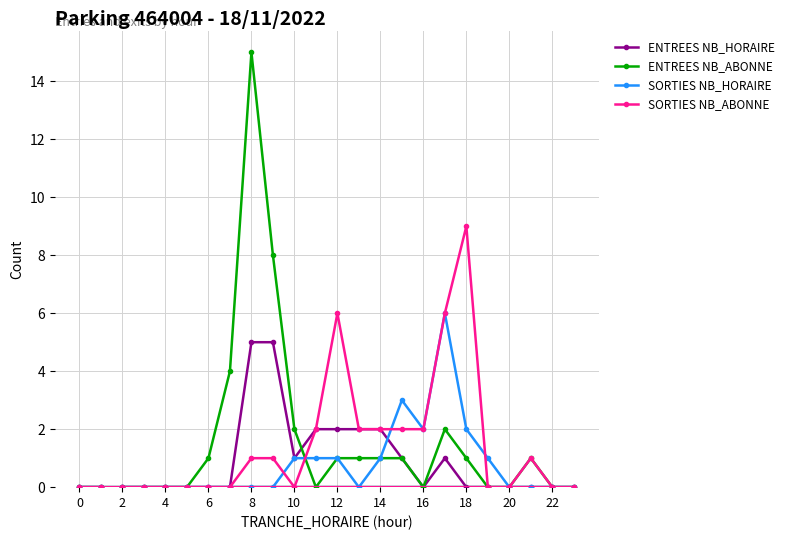

Which series has the largest range (max minus min)?

ENTREES NB_ABONNE